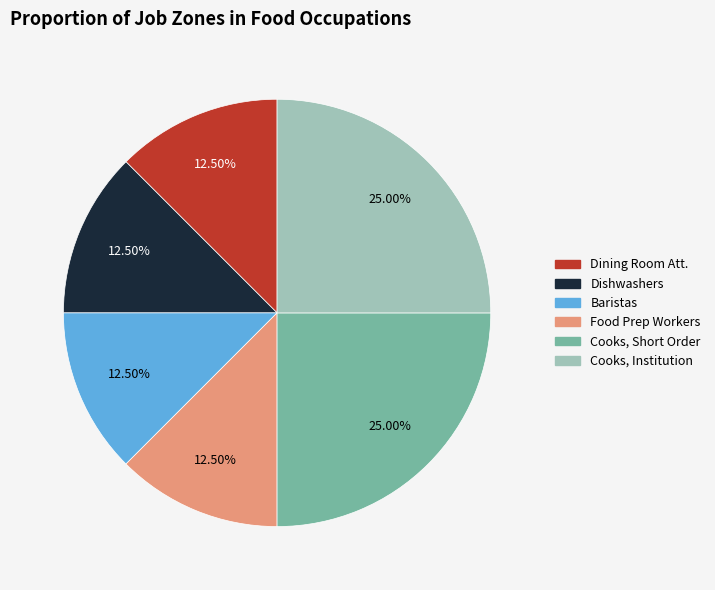

Is there a majority slice in this chart?

No